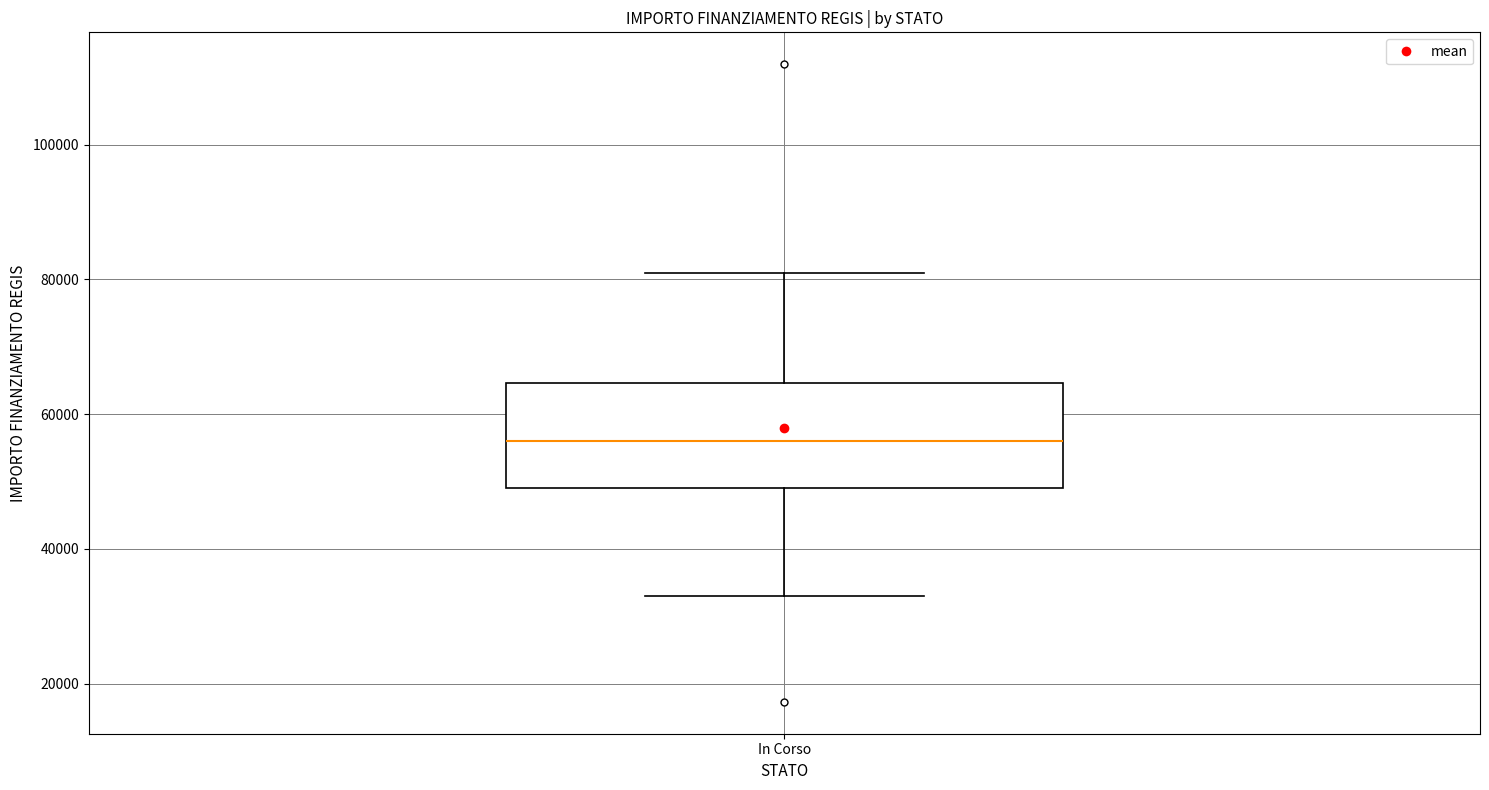

Where does the median line of the box for In Corso sit on the y-axis? The values are not printed on the chart, so give them approximately, as read against the axis.

56000